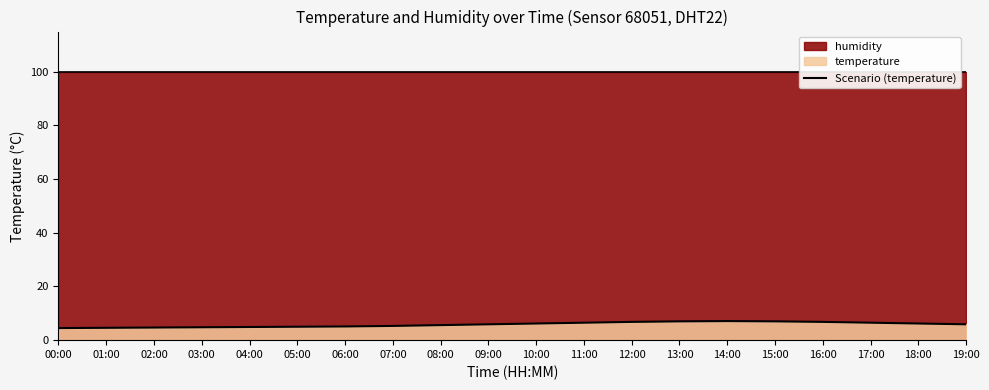

What is the change in value from 00:00 to 06:00?

+0.6